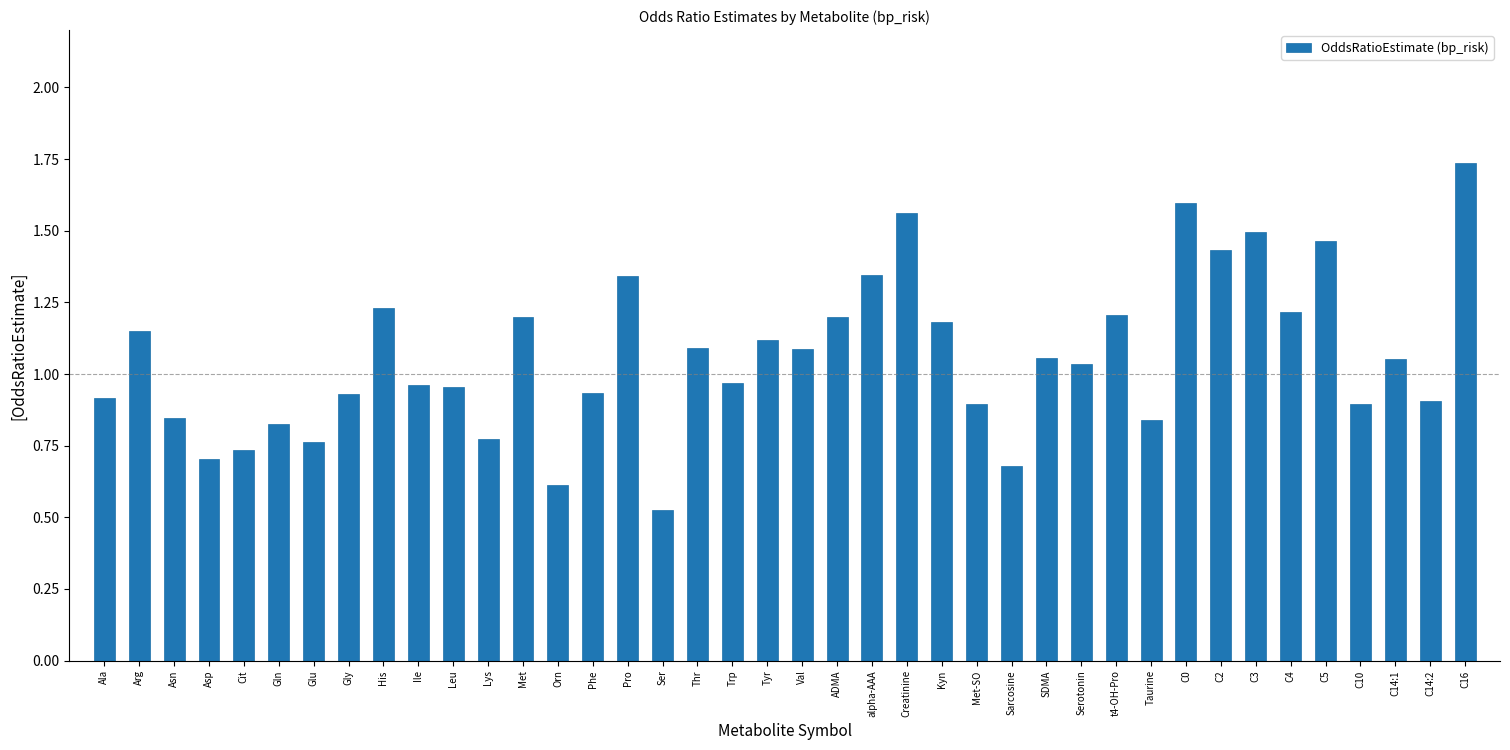

Does the chart contain any negative values?

No